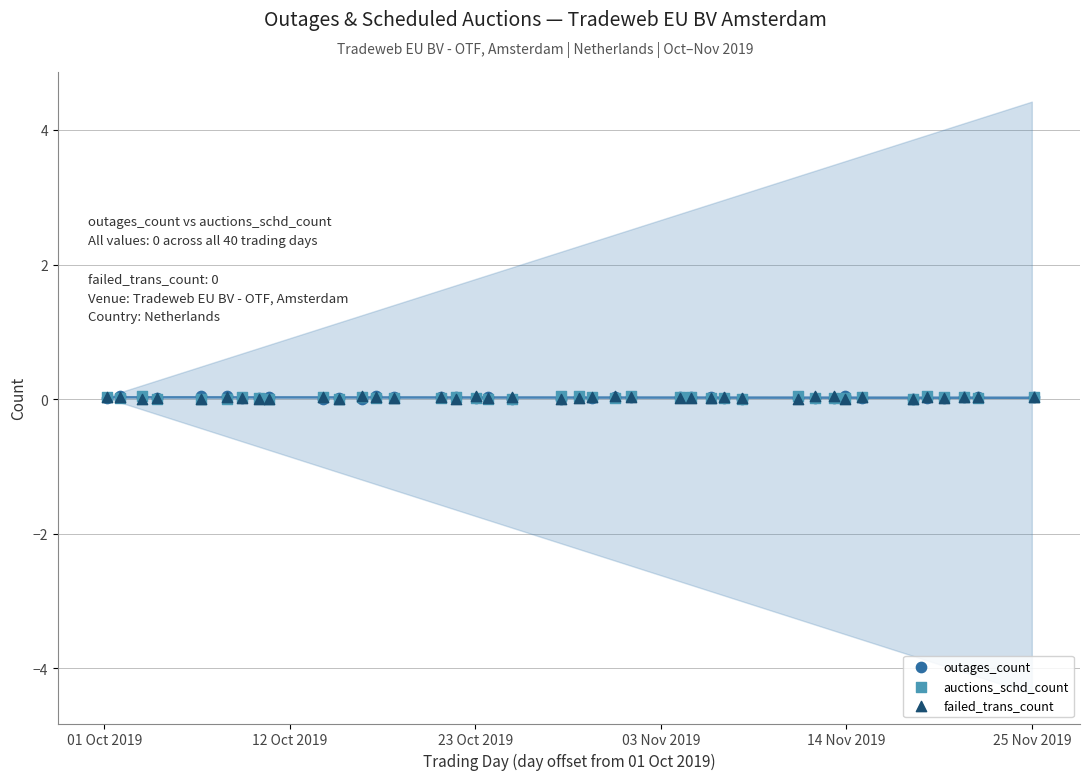

What are all the series names shown in the legend?

outages_count, auctions_schd_count, failed_trans_count